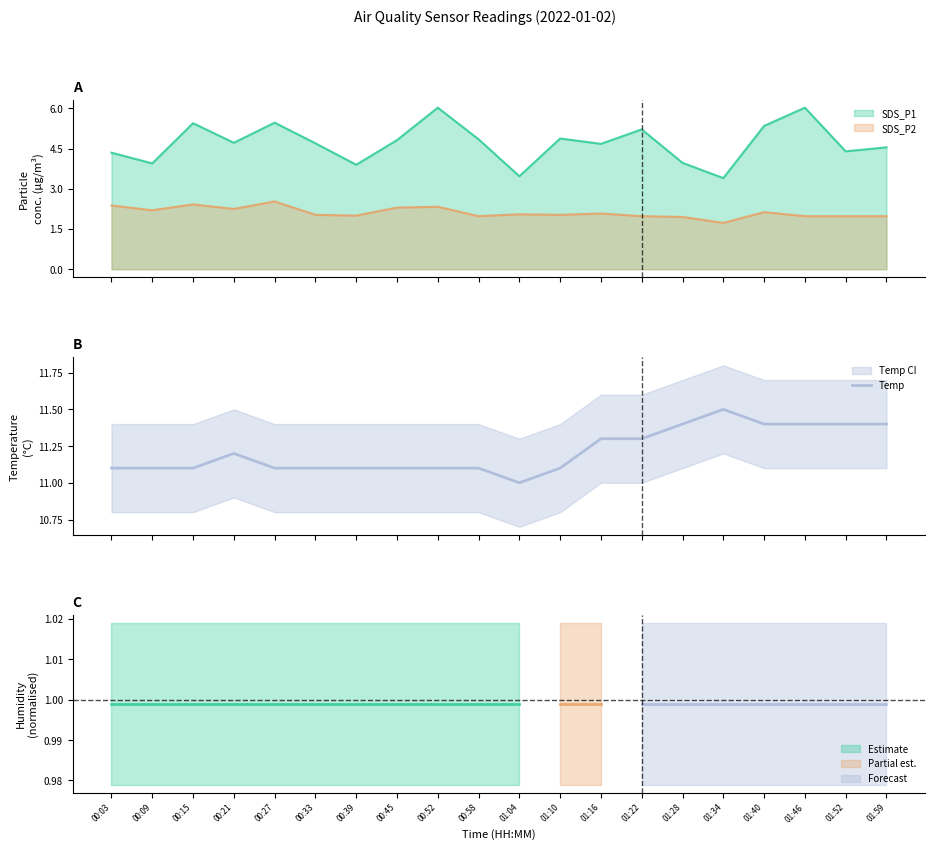

What is the minimum value for Temp?

11.0